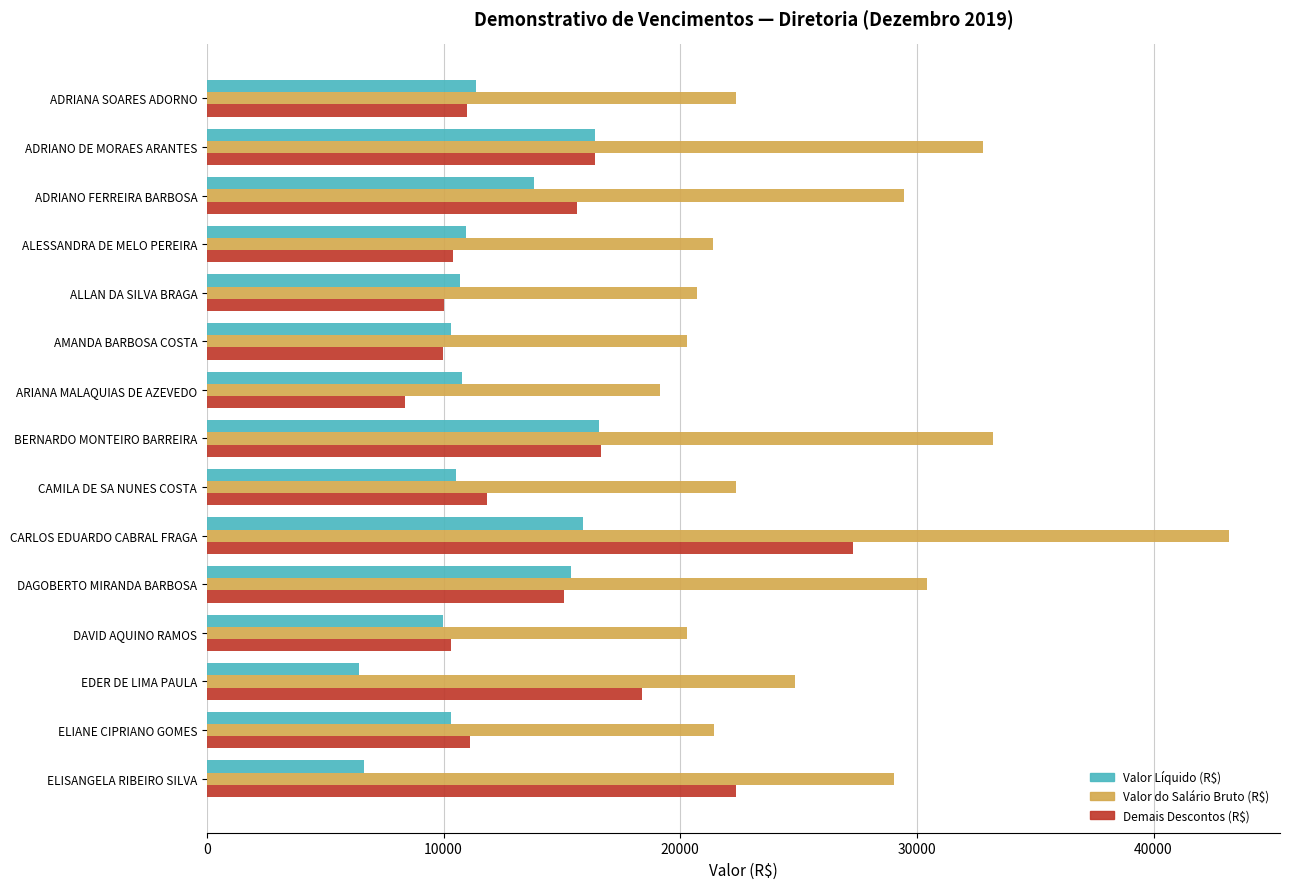

What is the average value of the Valor Líquido (R$) series?

11733.7